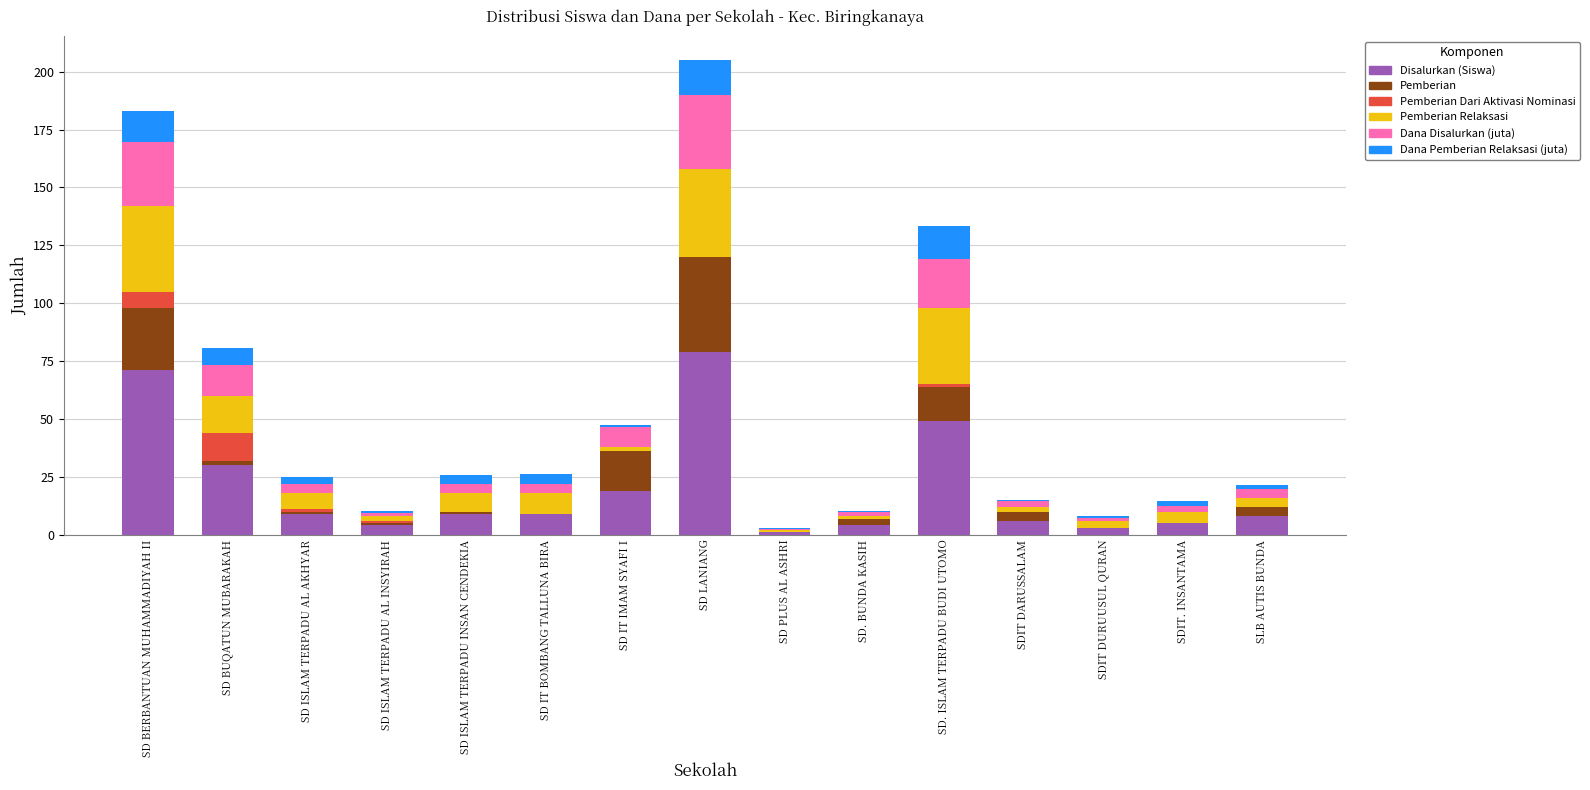

What is the maximum value for Disalurkan (Siswa)?

79.0